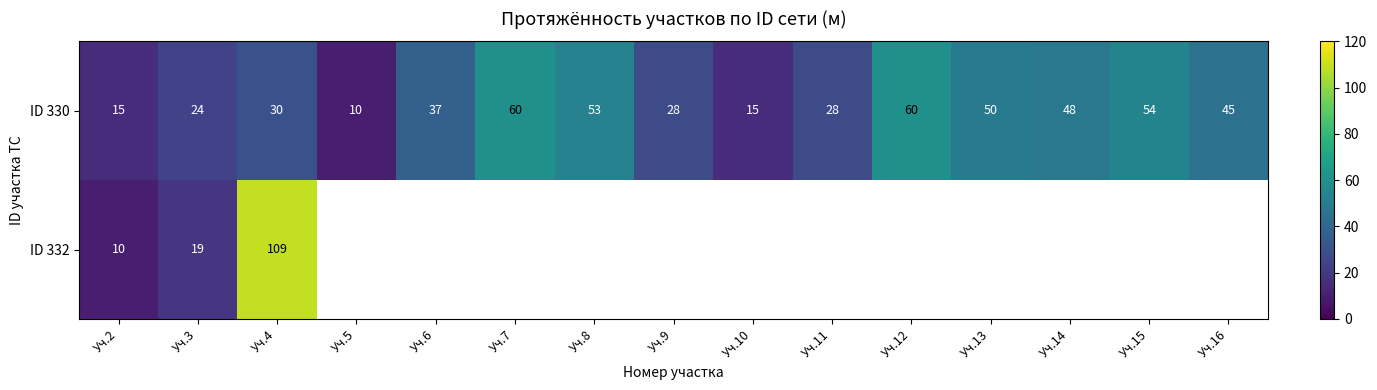

Which has a higher value, Уч.13 or Уч.5?

Уч.13